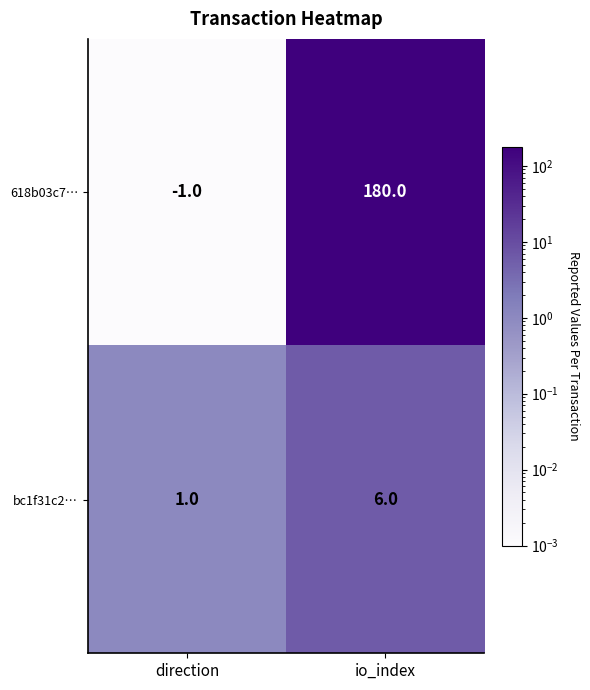

At io_index, list the series in order from largest to smallest.

618b03c7…, bc1f31c2…